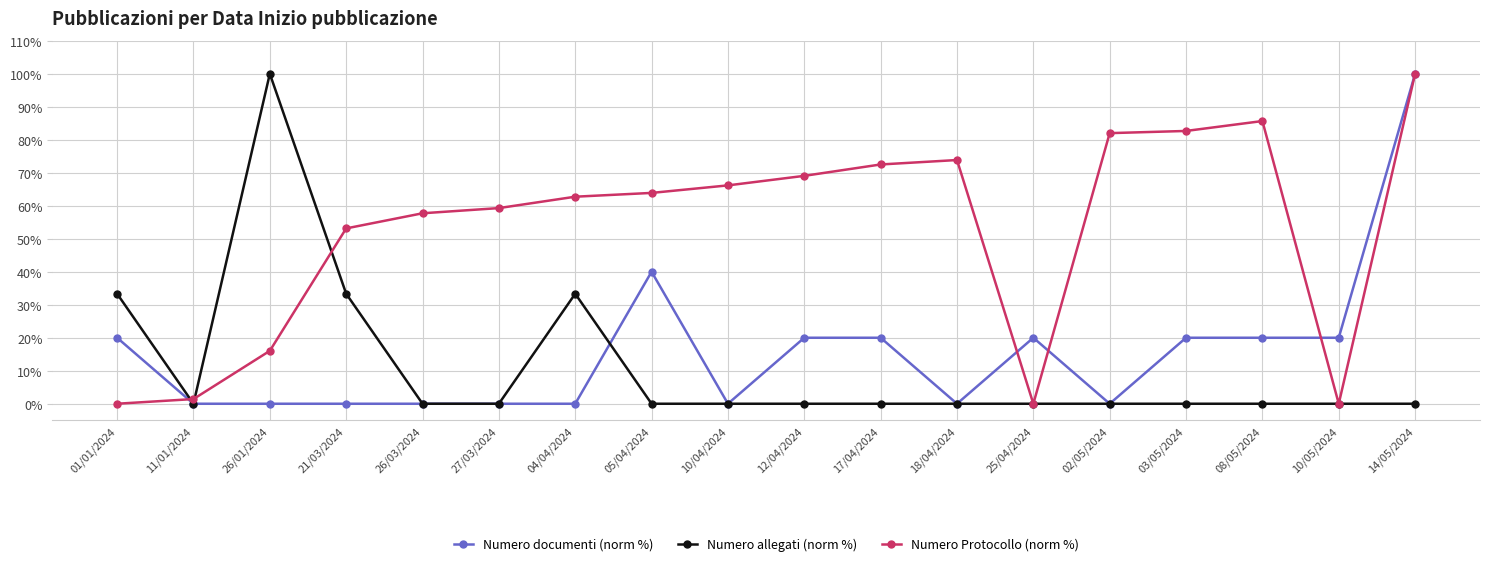

What is the value of the Numero documenti (norm %) point at the 18th from the left?

100.0